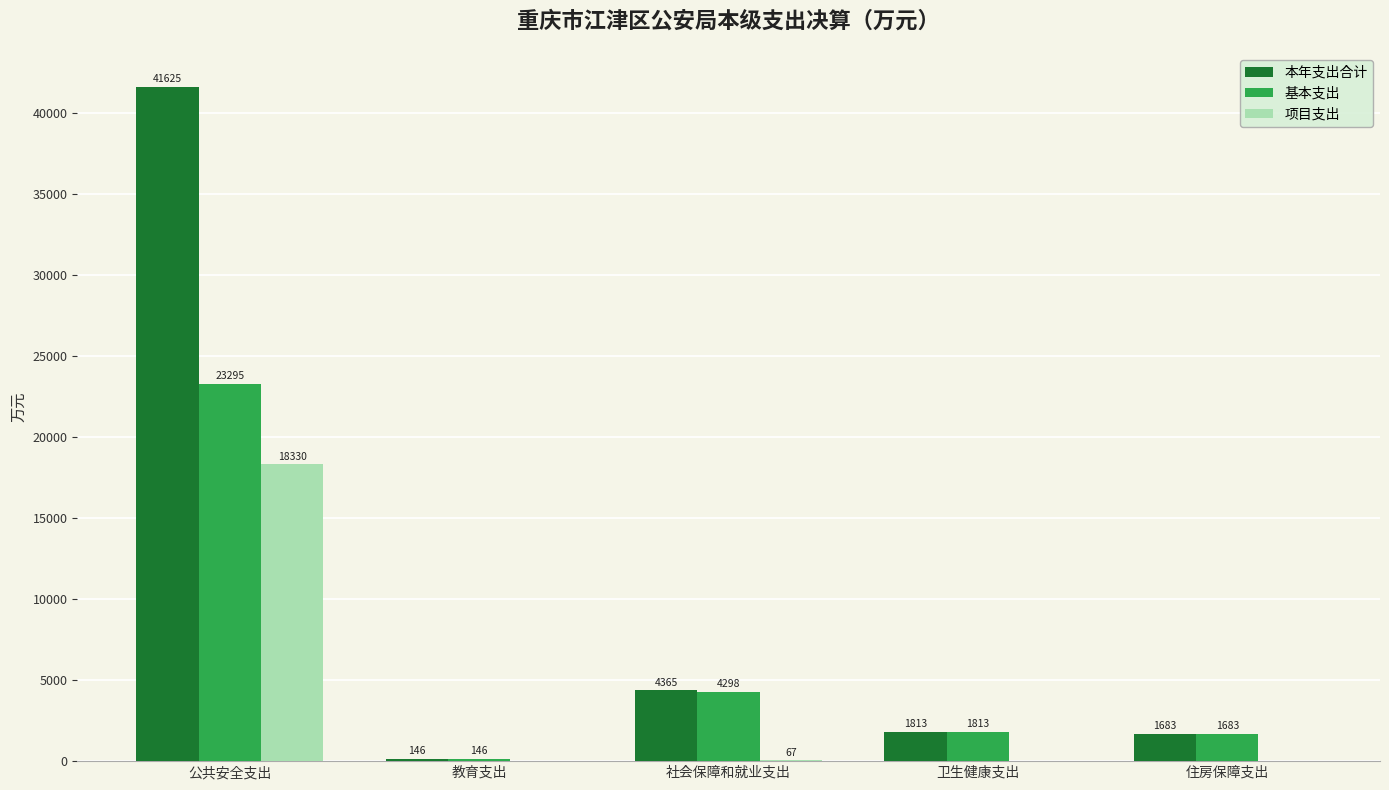

How many distinct data groups are displayed?

3